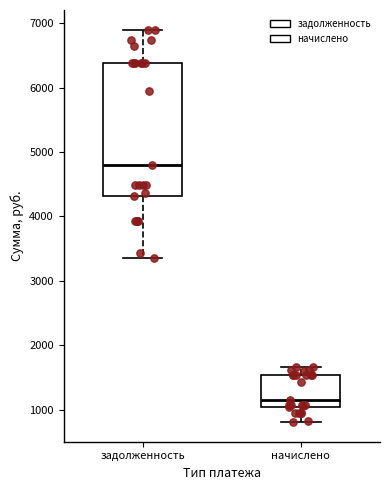

Reading left to right, read every box against the y-axis: the position of its median line, the range the box covers, and the ends of its whiskers. The values are not printed on the chart, so give them approximately, as read against the axis.

задолженность: median 4800, box 4300 to 6400, whiskers 3400 to 6900
начислено: median 1200, box 1000 to 1500, whiskers 800 to 1700